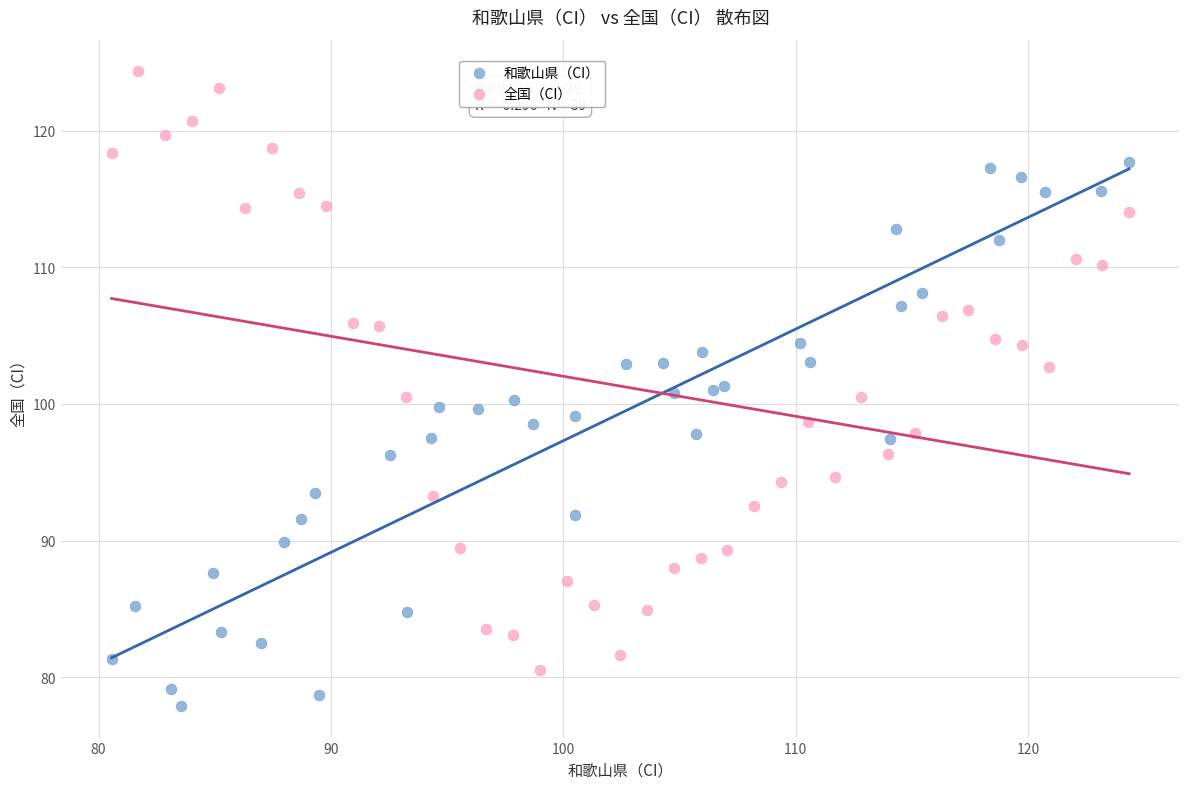

Which series reaches the minimum Y coordinate?

和歌山県（CI）